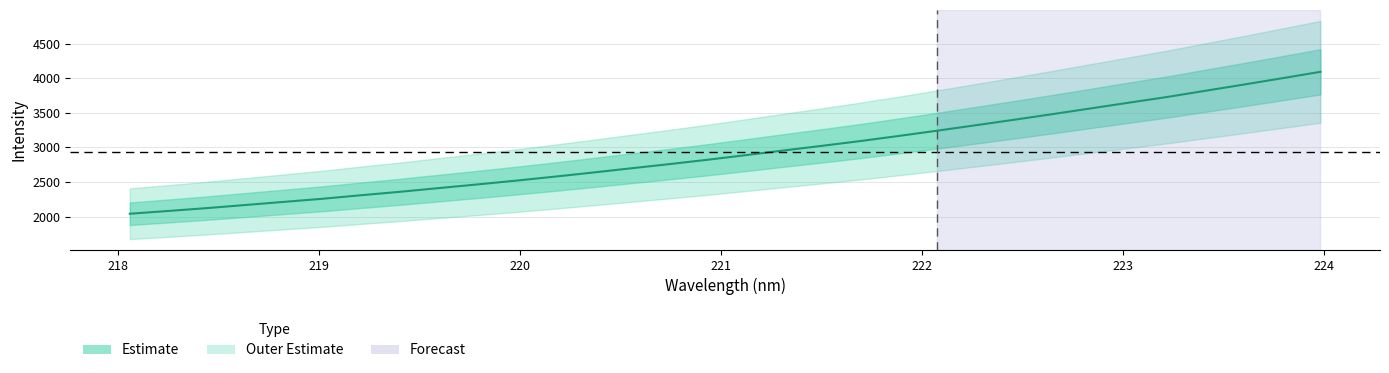

What is the value of the 7th point from the left?

2307.1